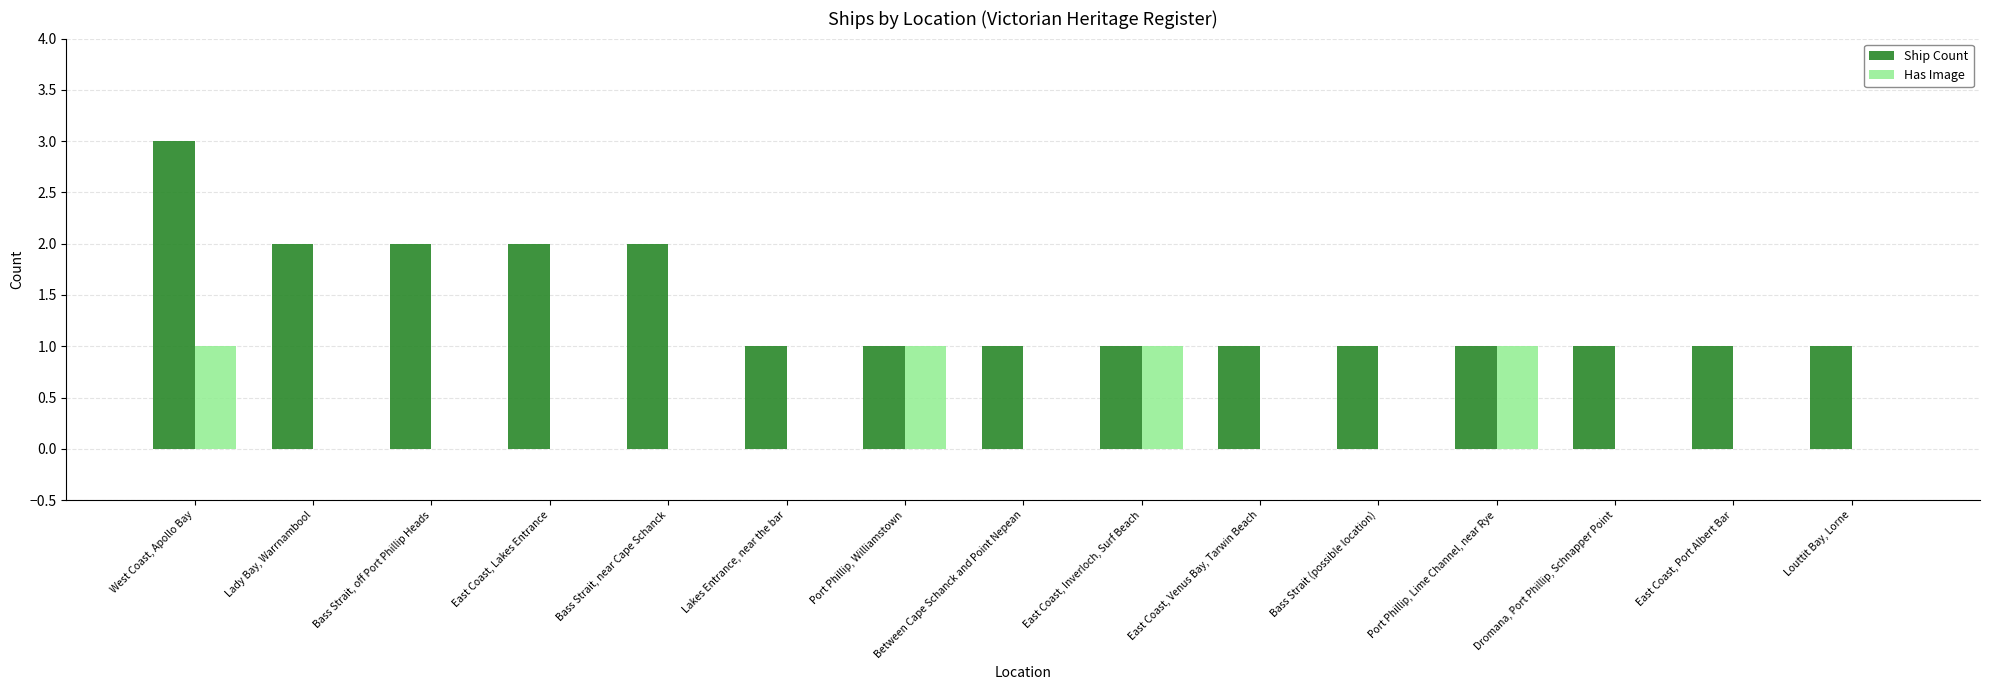

What is the average value of the Ship Count series?

1